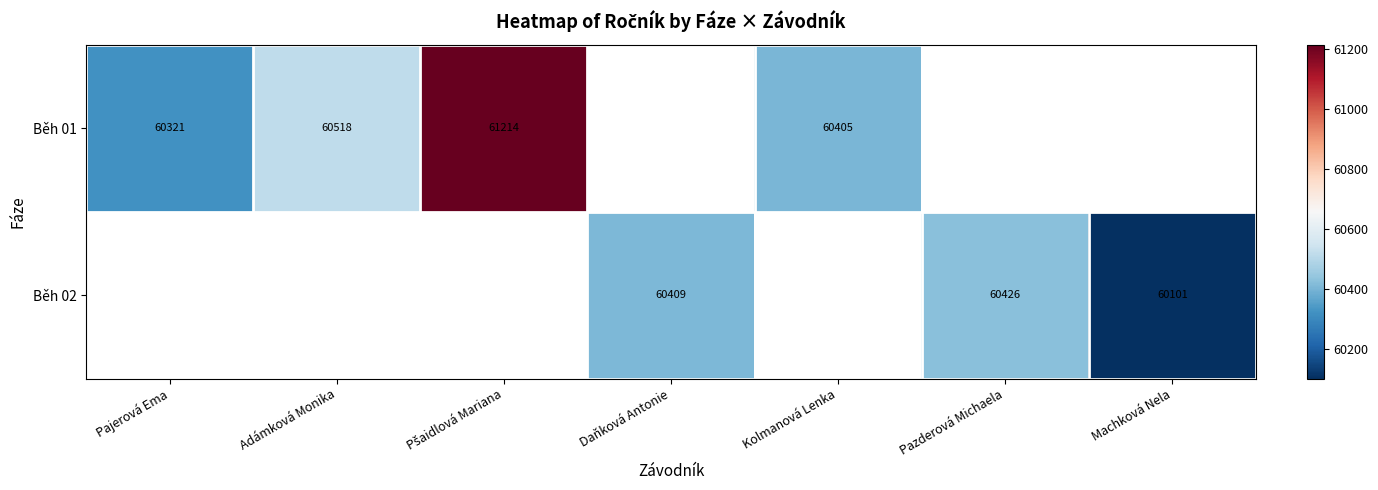

What is the greatest value displayed?

61214.0